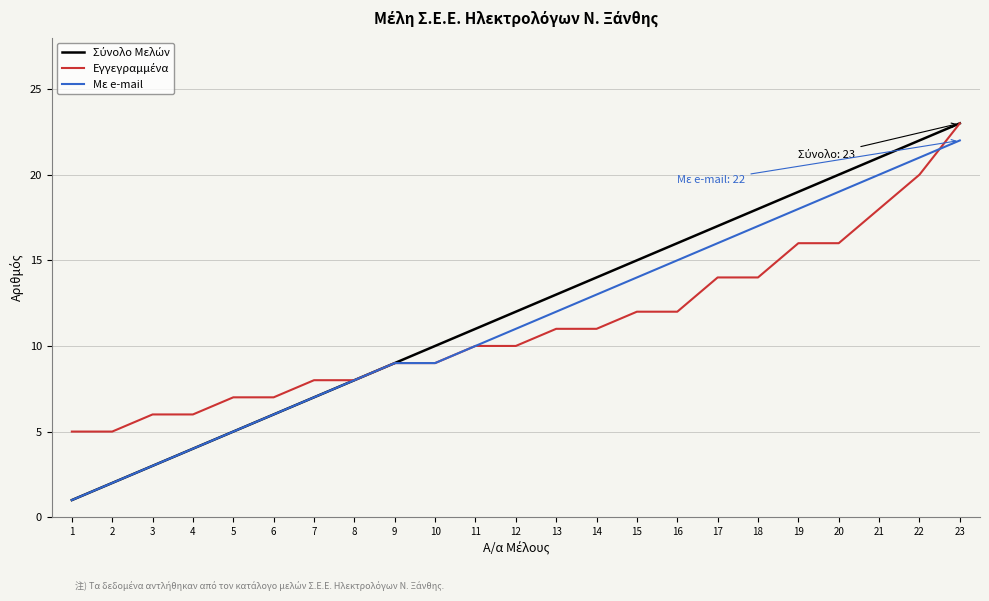

Is it true that Με e-mail equals 22 at 15?

False